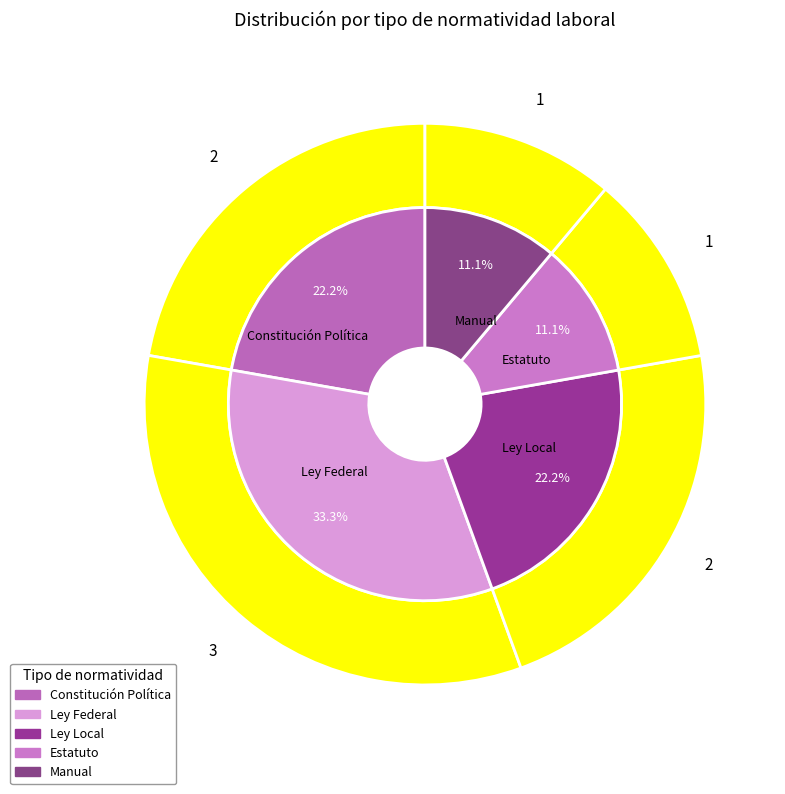

Which has a higher value, Estatuto or Ley Local?

Ley Local